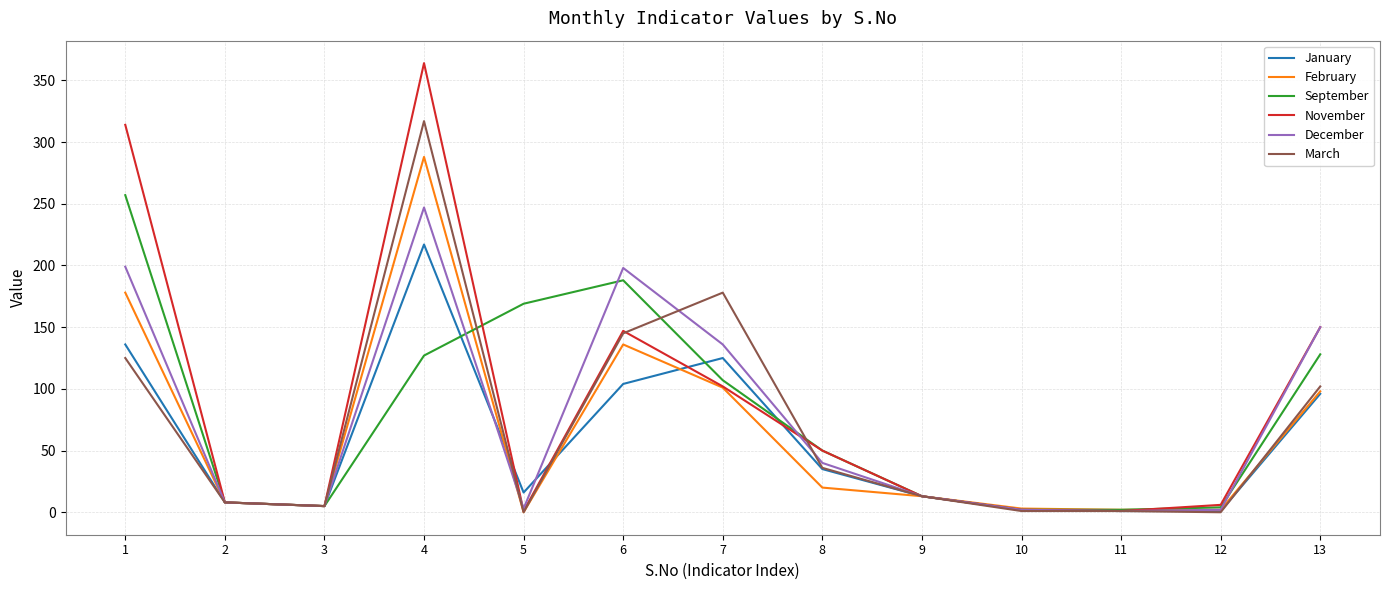

What are all the series names shown in the legend?

January, February, September, November, December, March